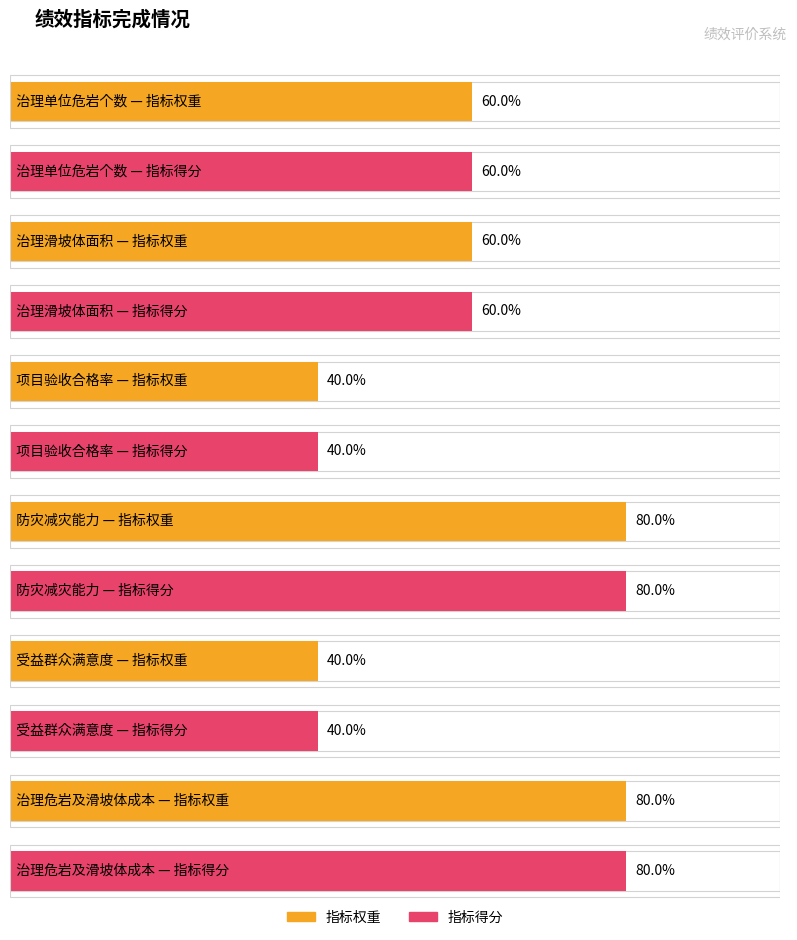

What position from the left is 治理滑坡体面积?

2